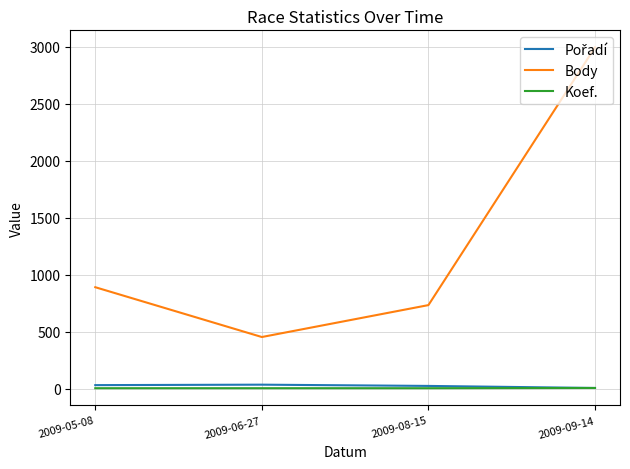

Does the chart display data point markers on the line(s)?

No